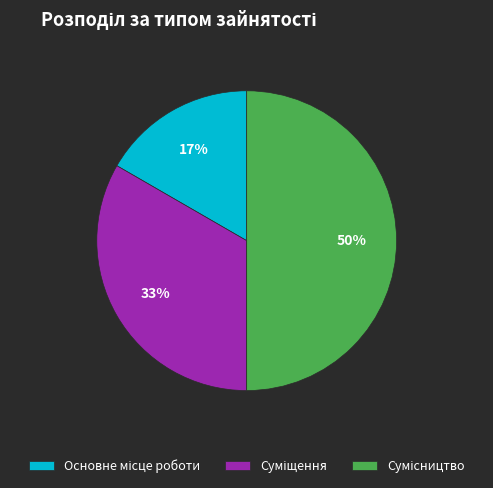

To the nearest percent, what is the difference between the largest and smallest slice percentages?

33%